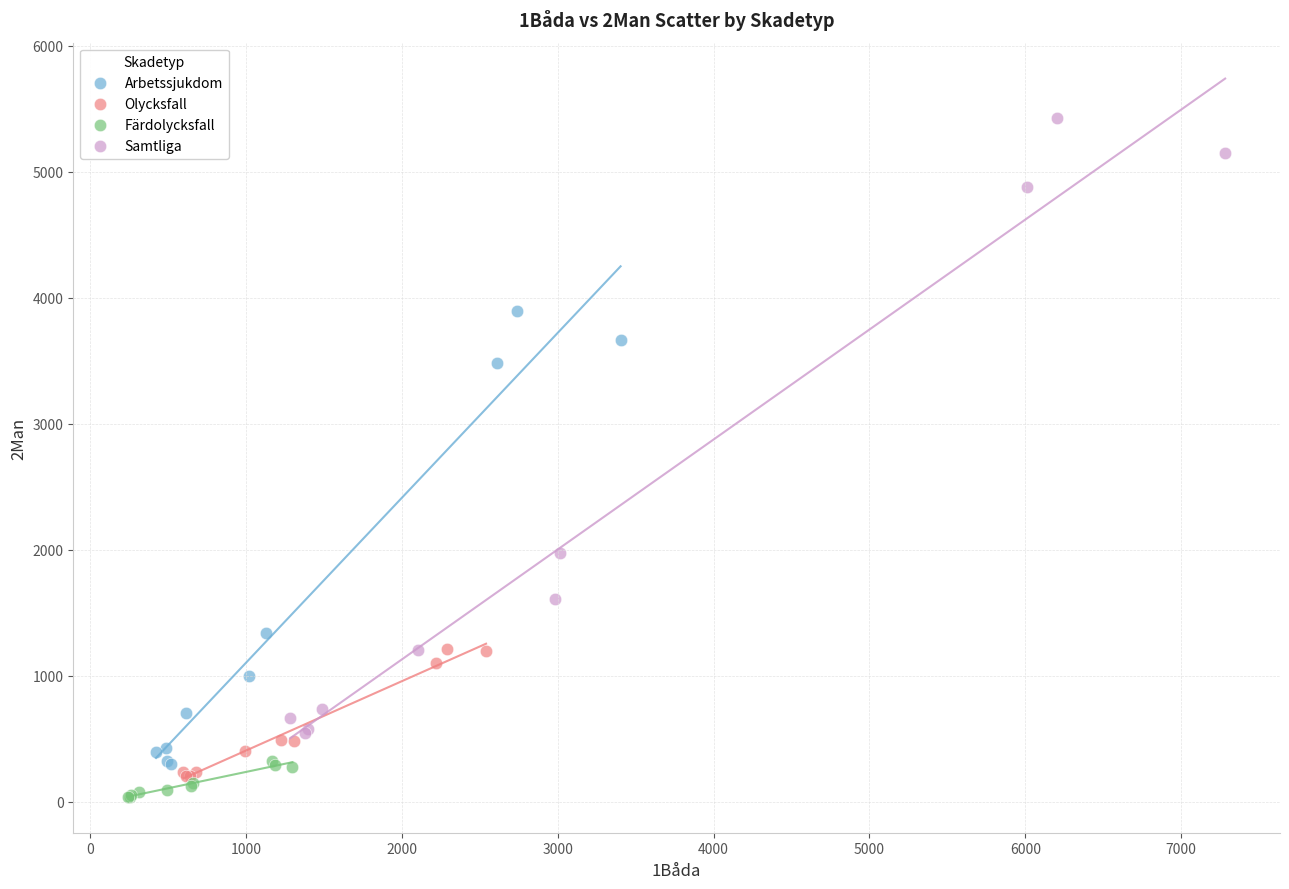

Which series has the widest spread of Y values?

Samtliga